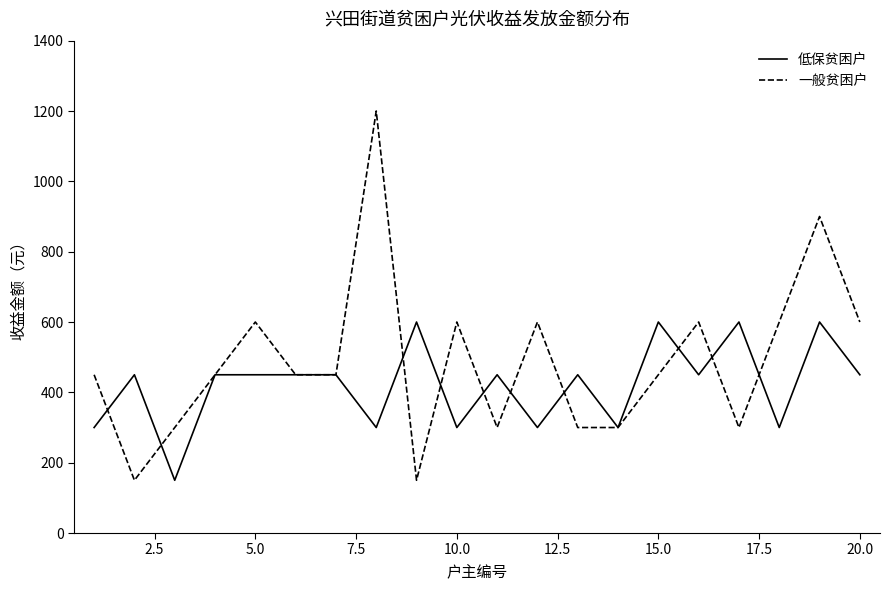

Which series has the largest total across all categories?

一般贫困户